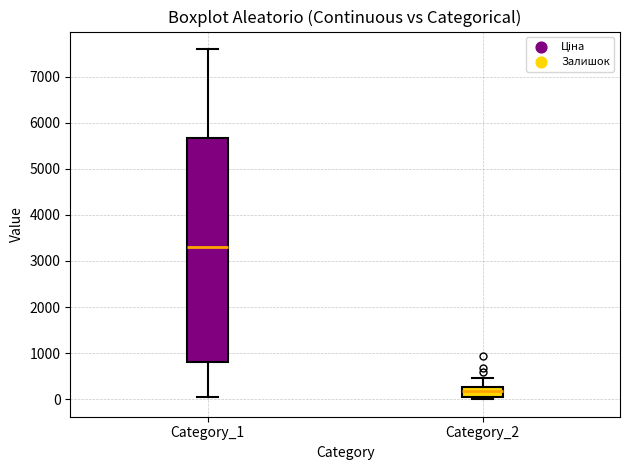

Reading left to right, read every box against the y-axis: the position of its median line, the range the box covers, and the ends of its whiskers. The values are not printed on the chart, so give them approximately, as read against the axis.

Category_1: median 3300, box 800 to 5700, whiskers 100 to 7600
Category_2: median 200, box 0 to 300, whiskers 0 (just below the box's lower edge) to 500